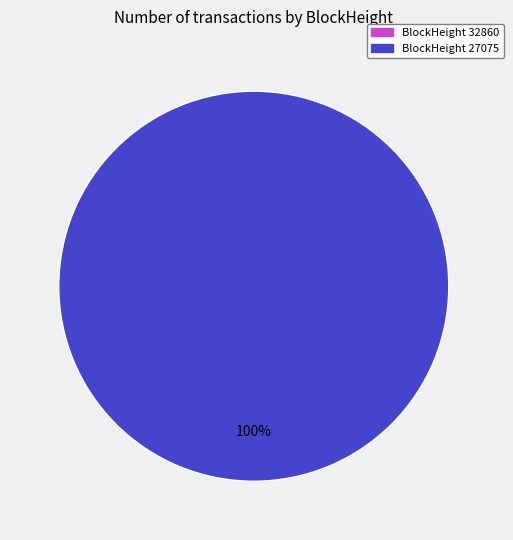

How many segments does this pie chart have?

2